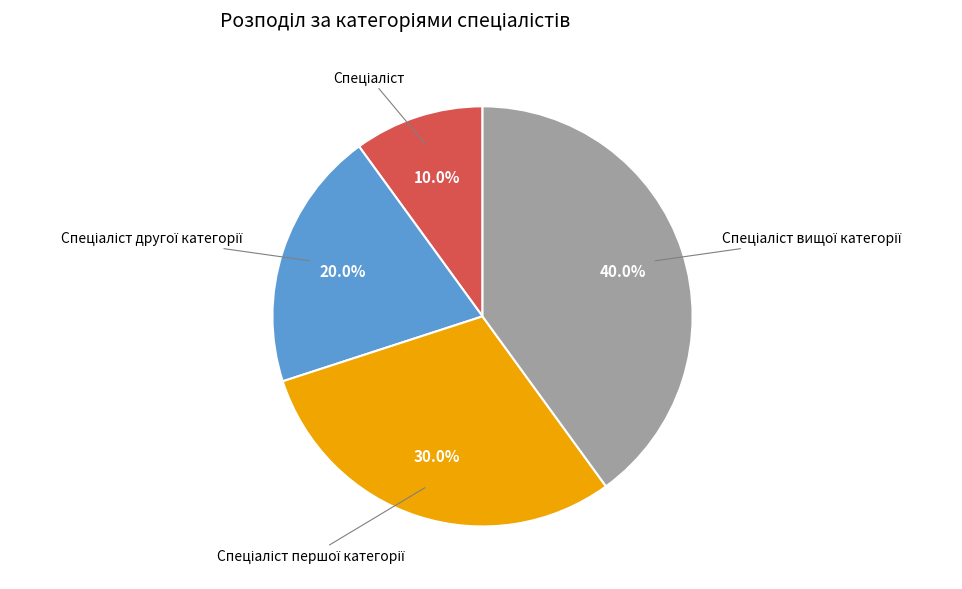

Does any single category account for the majority?

No